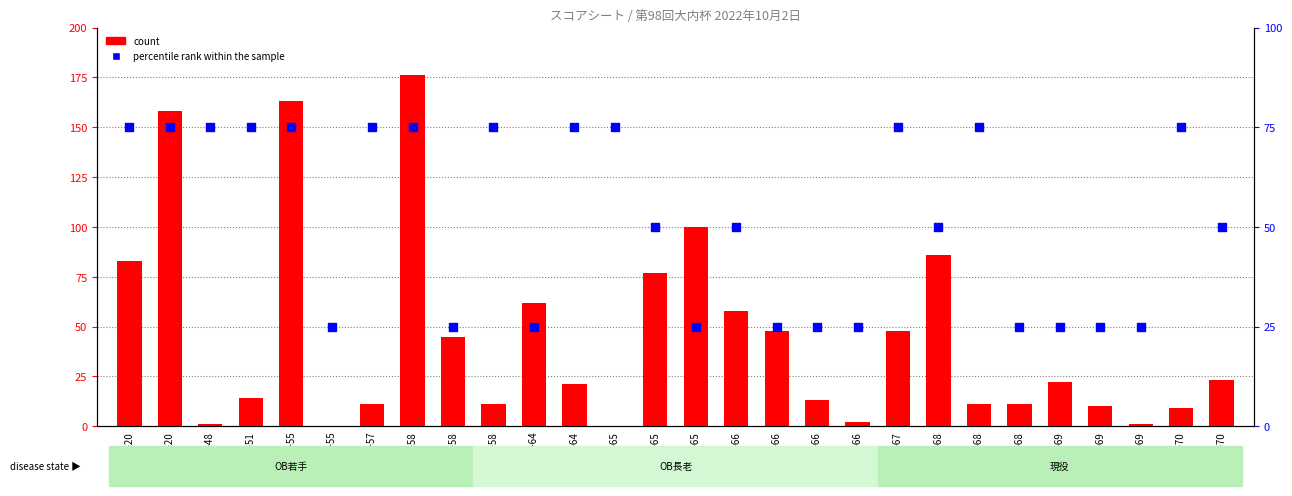

Which series contains the highest Y value?

count